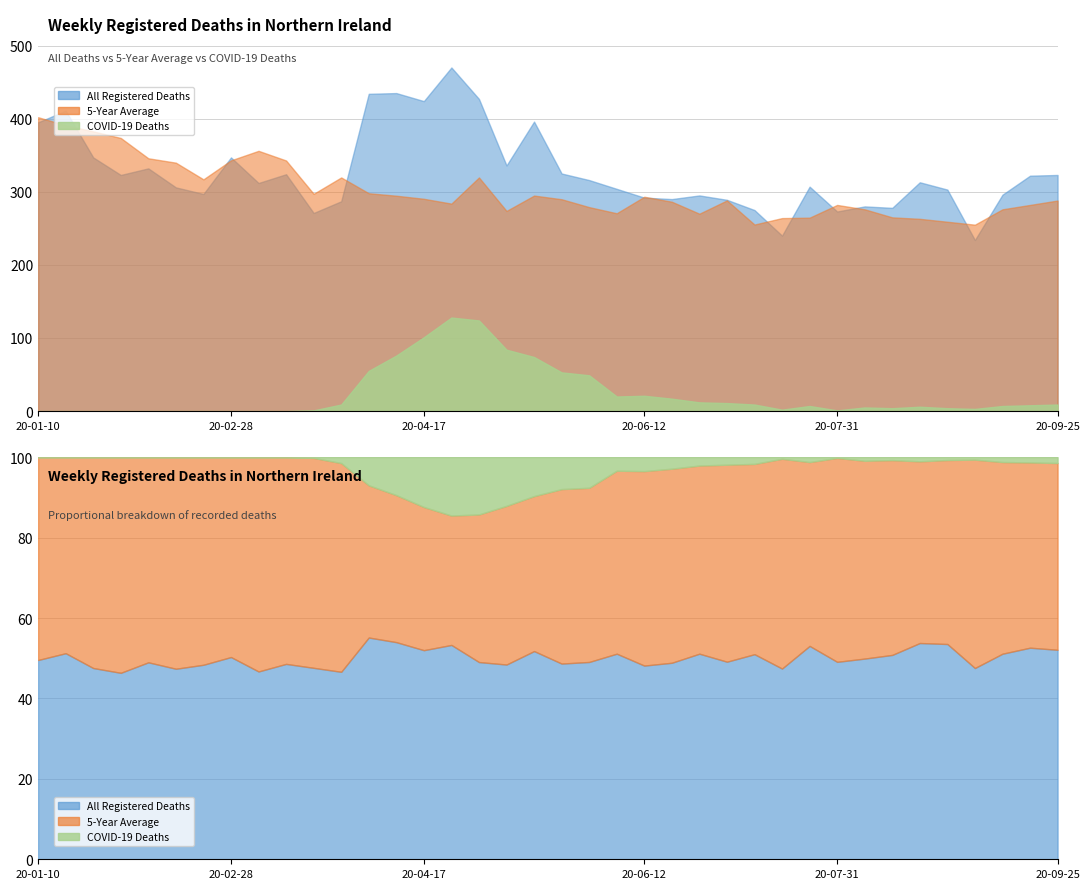

True or false: COVID-19 deaths registered and All Registered Deaths intersect in this chart.

False